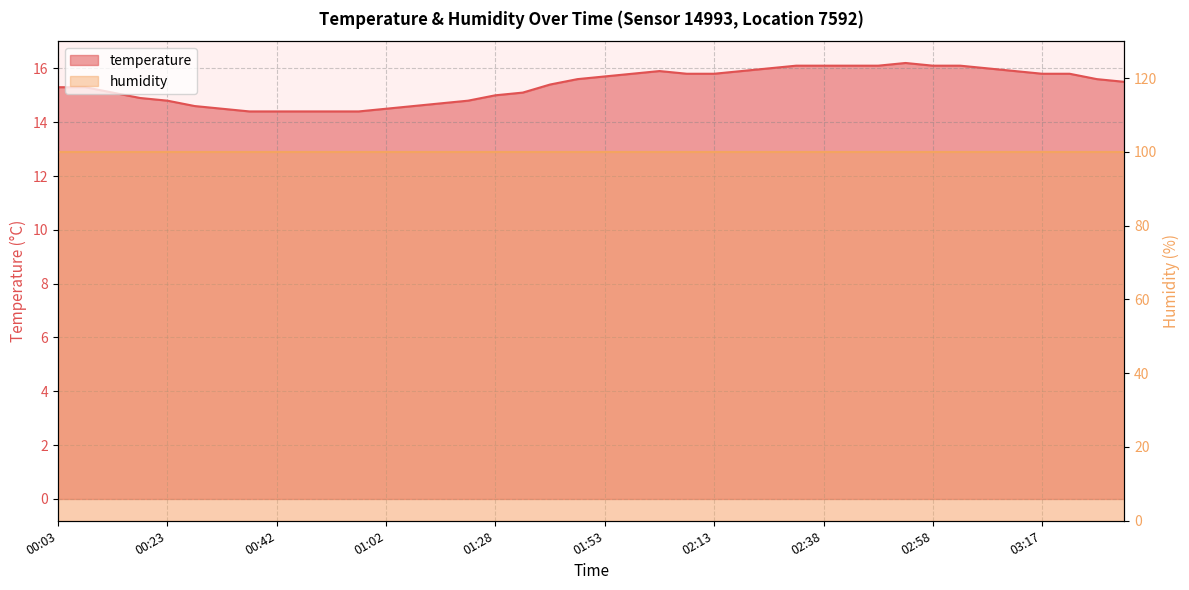

Where is the data nearest to the value 15?

01:28